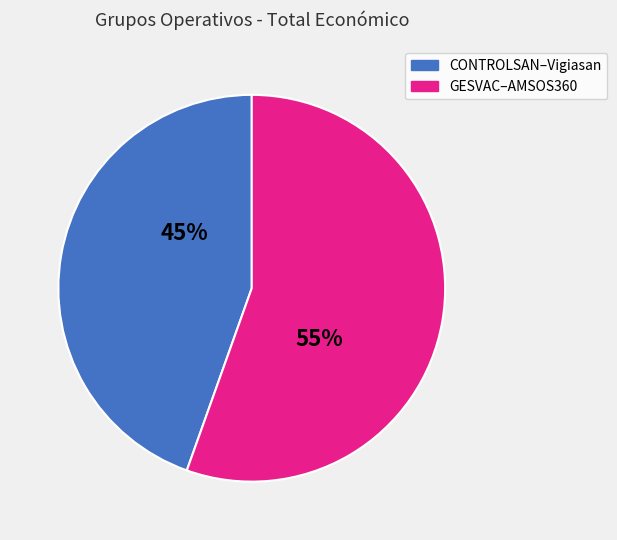

To the nearest percent, what is the average slice percentage?

50%